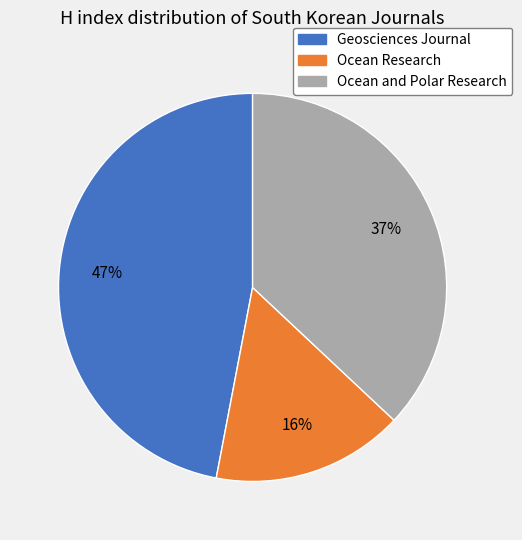

To the nearest percent, what portion does Geosciences Journal represent?

47%